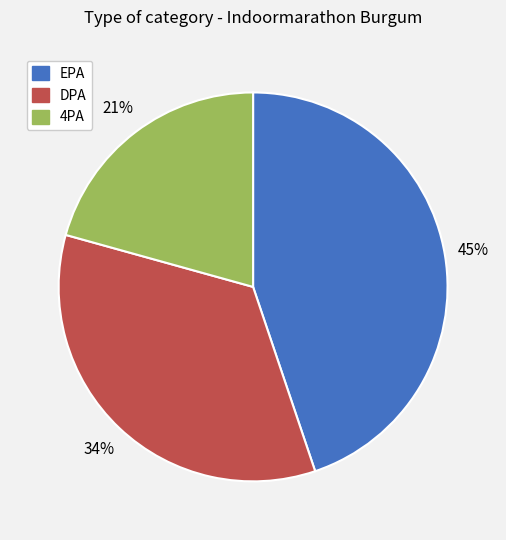

Is it true that EPA is 45% of the pie?

True